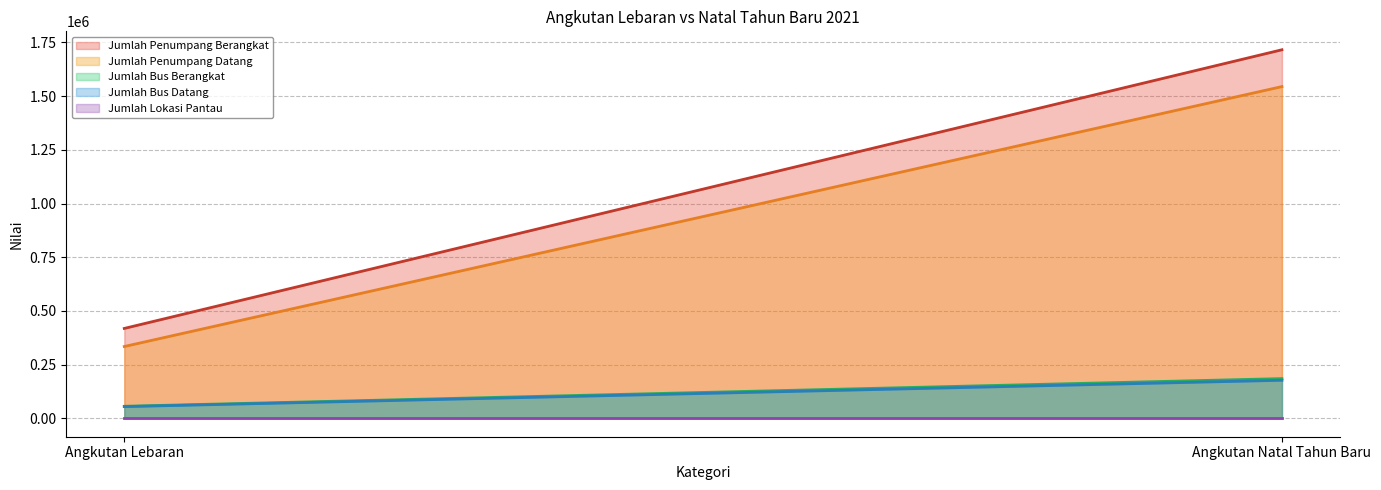

List the series in order of their peak value, lowest first.

Jumlah Lokasi Pantau (line), Jumlah Bus Datang (line), Jumlah Bus Berangkat (line), Jumlah Penumpang Datang (line), Jumlah Penumpang Berangkat (line)